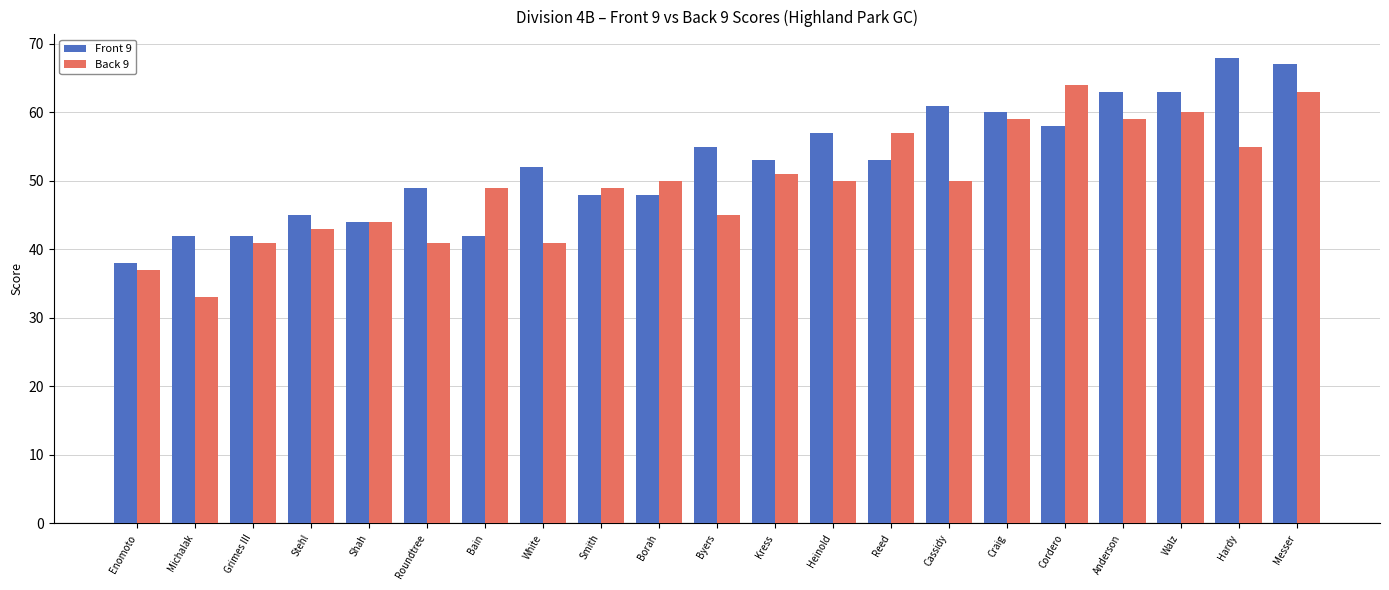

What position from the right is Grimes III?

19